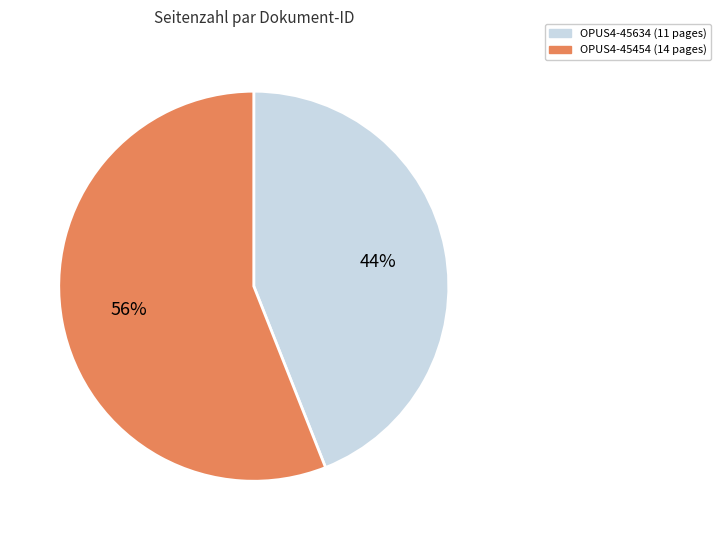

To the nearest percent, what is the average slice percentage?

50%